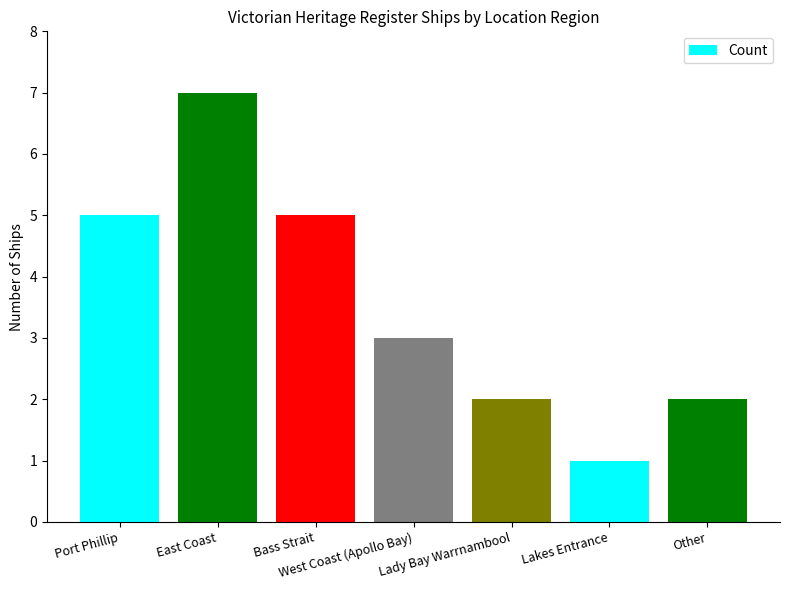

Approximately how many times larger is the value at Other compared to Lakes Entrance?

2.0